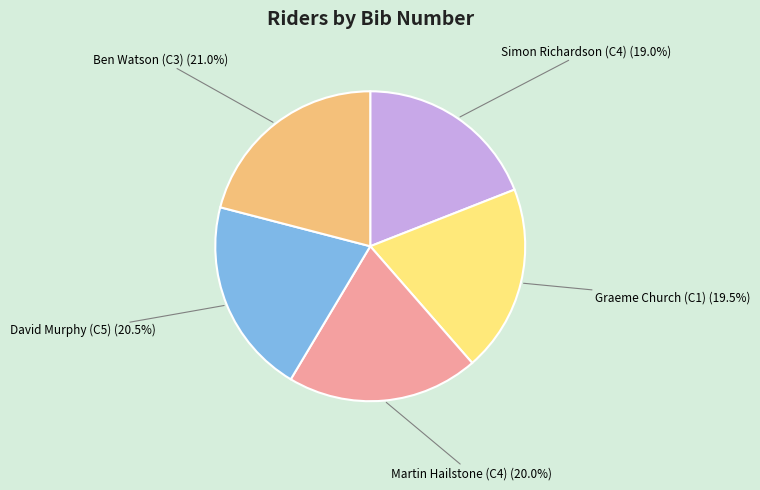

Is David Murphy (C5) the majority of the pie?

No